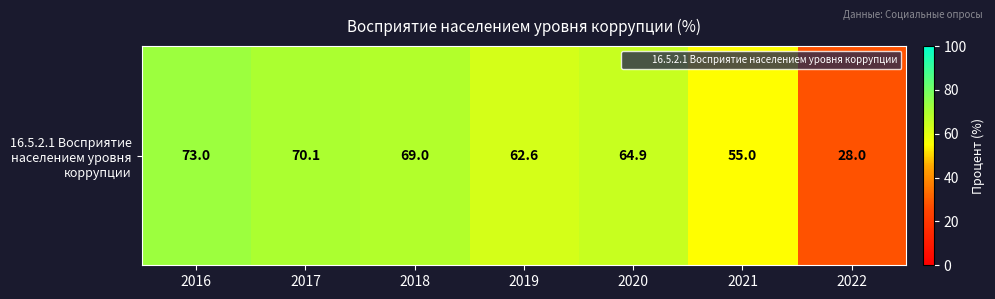

List the labels in order of value, smallest first.

2022, 2021, 2019, 2020, 2018, 2017, 2016